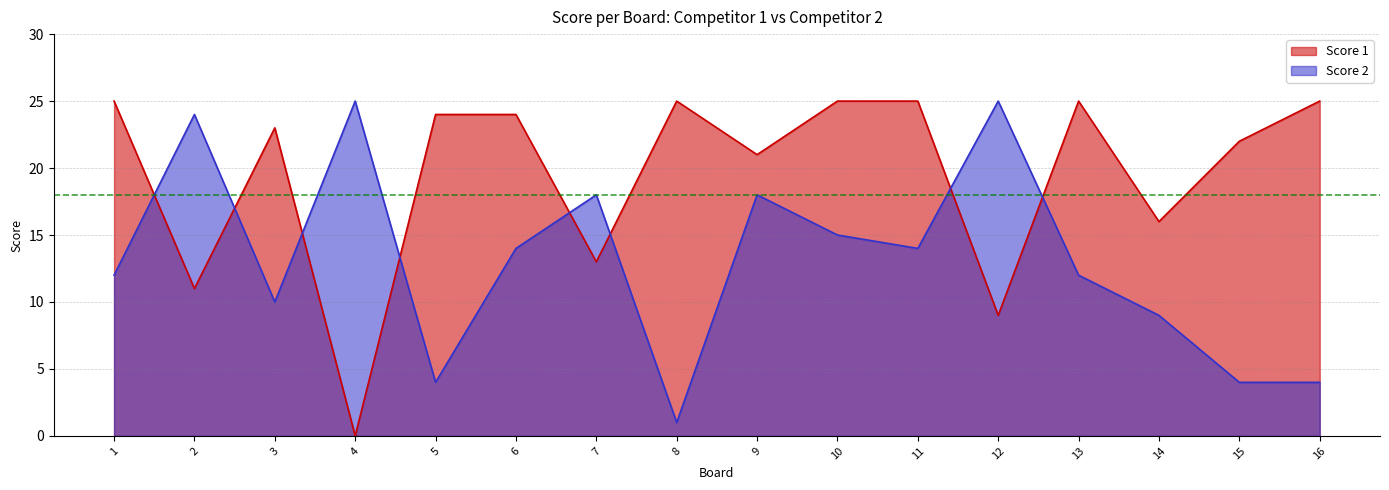

Does the chart display data point markers on the line(s)?

No